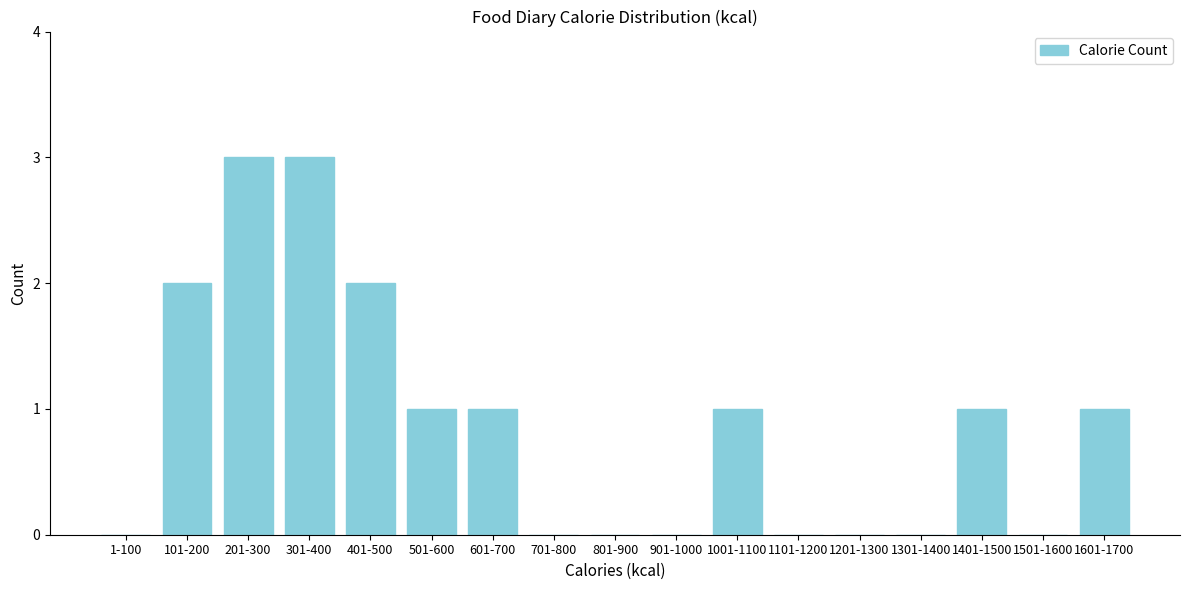

Reading right to left, extract all data points from this chart.

1601-1700=1	1501-1600=0	1401-1500=1	1301-1400=0	1201-1300=0	1101-1200=0	1001-1100=1	901-1000=0	801-900=0	701-800=0	601-700=1	501-600=1	401-500=2	301-400=3	201-300=3	101-200=2	1-100=0